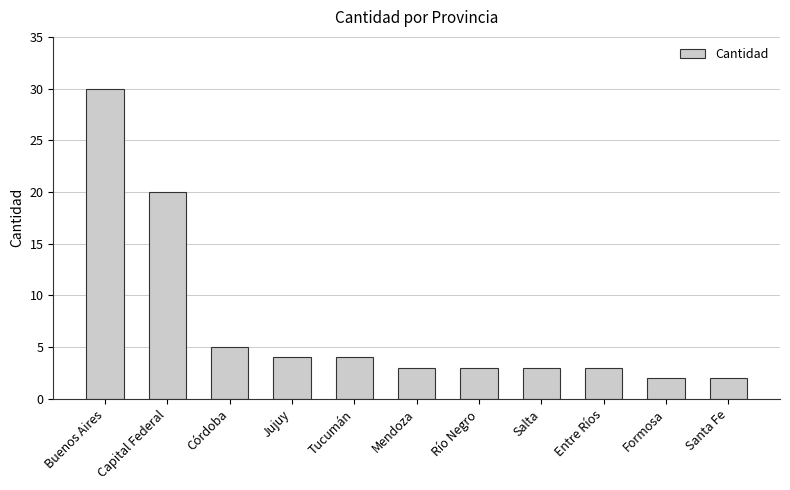

Reading left to right, list all the values displayed in this chart.

Buenos Aires=30	Capital Federal=20	Córdoba=5	Jujuy=4	Tucumán=4	Mendoza=3	Río Negro=3	Salta=3	Entre Ríos=3	Formosa=2	Santa Fe=2